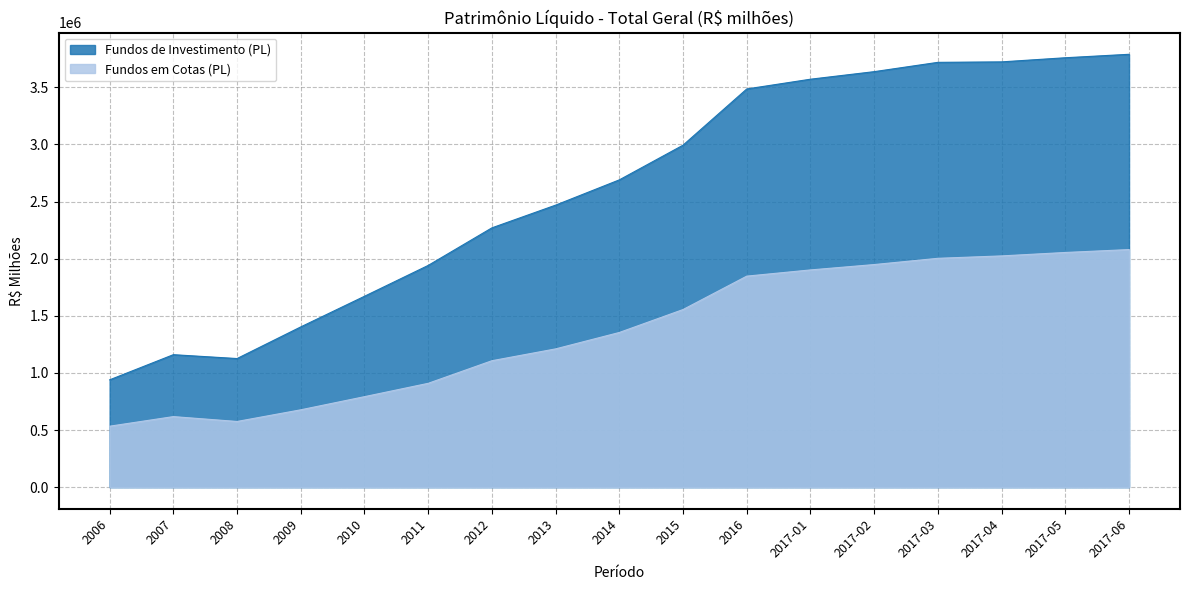

True or false: Fundos em Cotas (PL) and Fundos de Investimento (PL) intersect in this chart.

False